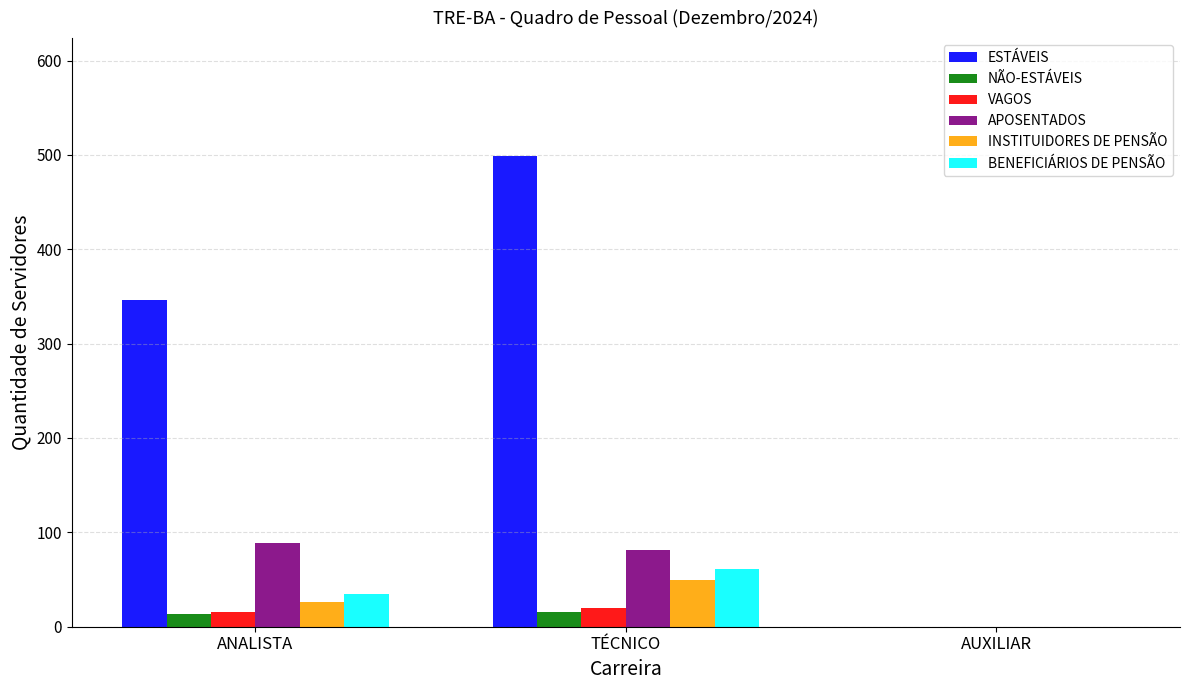

True or false: INSTITUIDORES DE PENSÃO has a value of 0 at AUXILIAR.

True